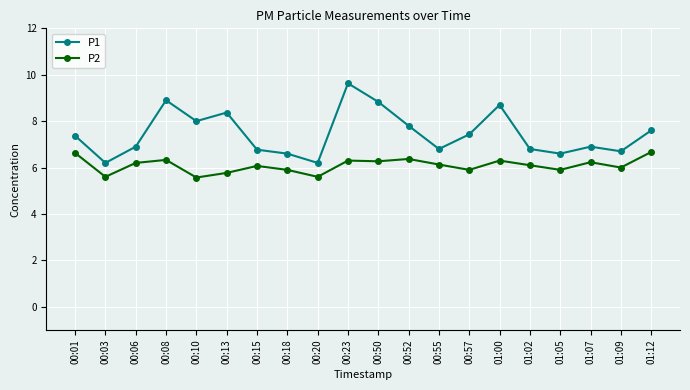

At 00:08, list the series in order from smallest to largest.

P2, P1